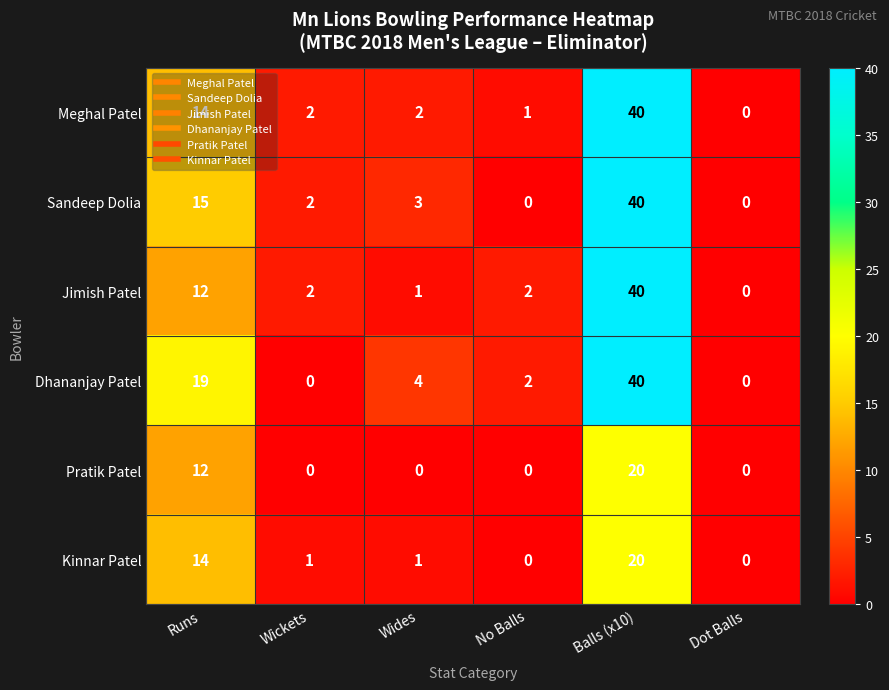

How many values in Pratik Patel are above zero?

2